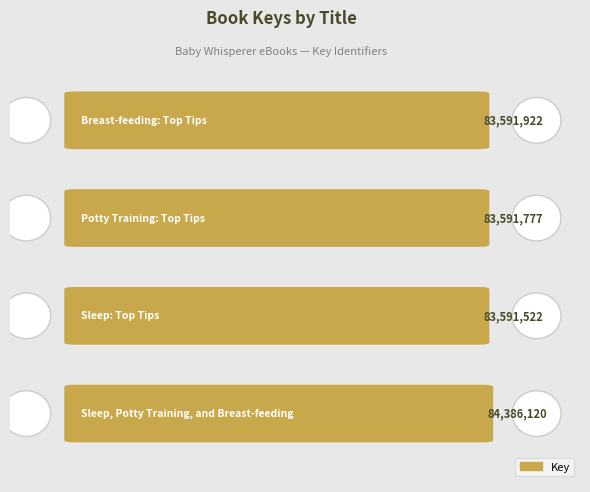

Where does the data first go above 83591922?

Sleep, Potty Training, and Breast-feeding